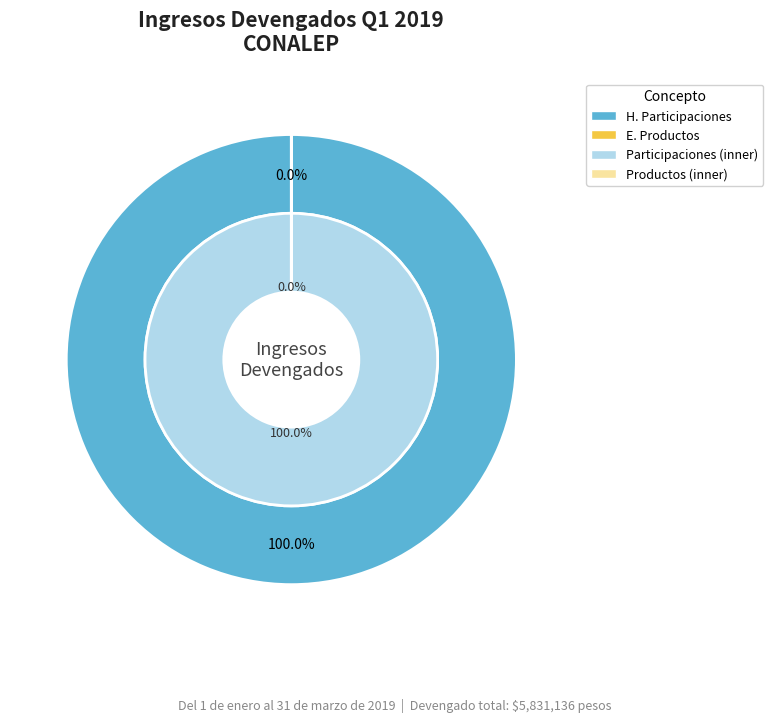

Which category accounts for the majority?

H. Participaciones